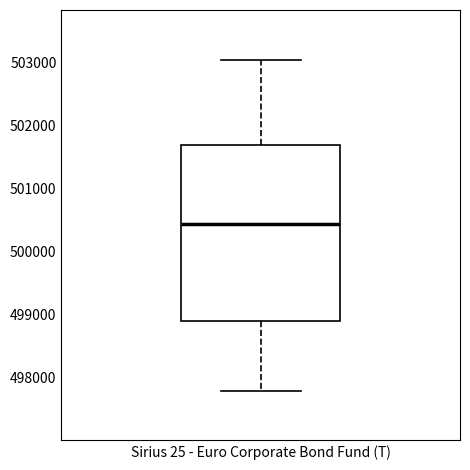

Read this box plot against the y-axis: the position of the median line, the range covered by the box, and the ends of both whiskers. The values are not printed on the chart, so give them approximately, as read against the axis.

median 500400, box 498900 to 501700, whiskers 497800 to 503000